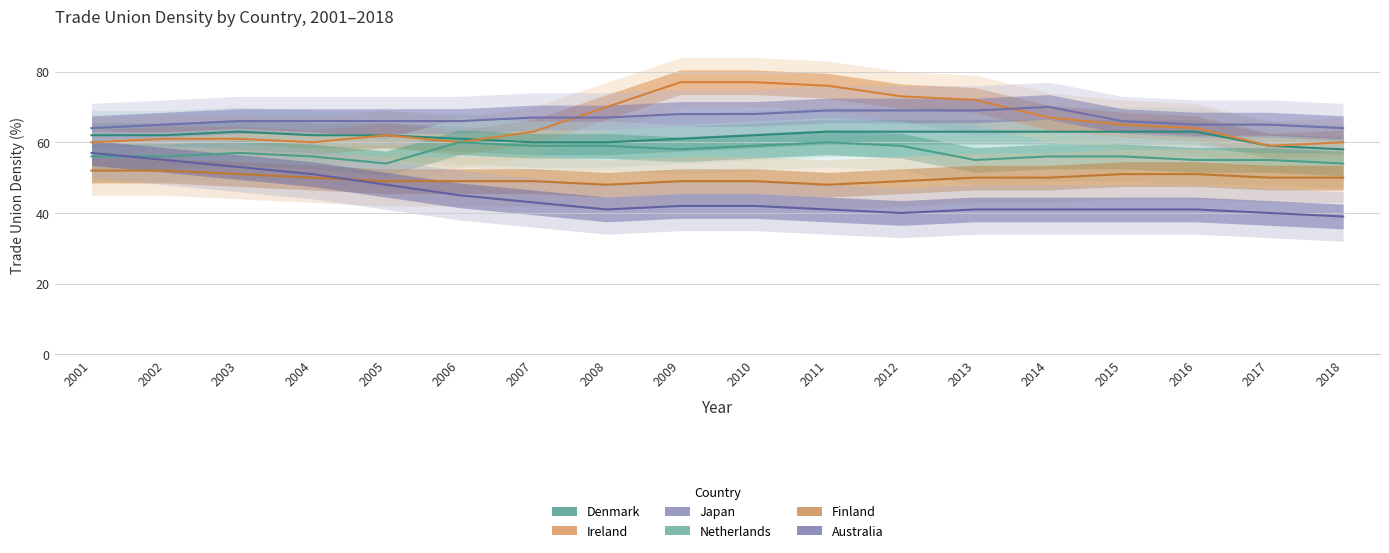

What is the difference between the second highest and second lowest values in the Australia series?

15